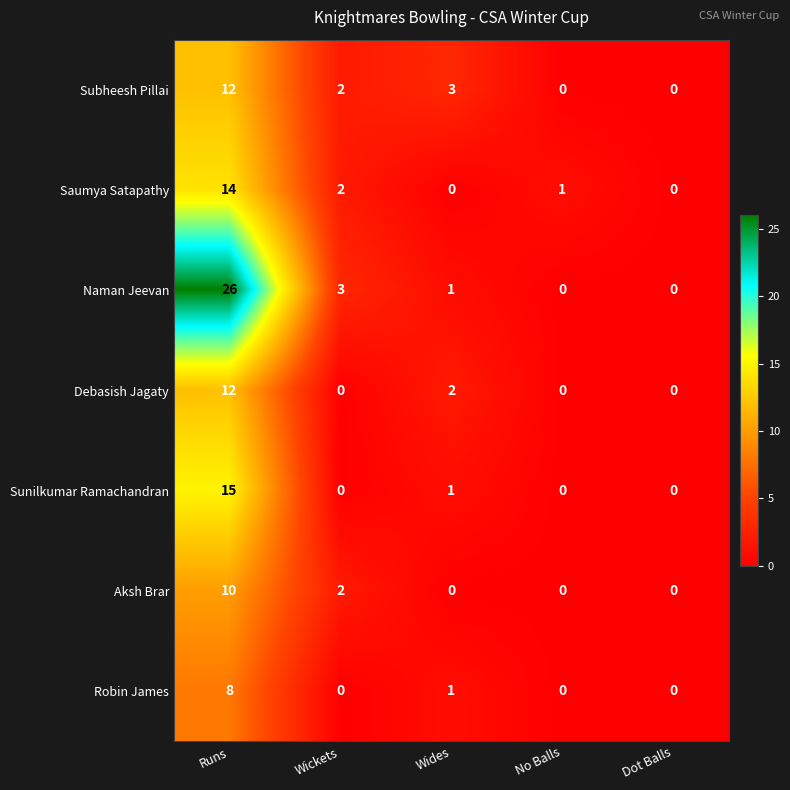

What is the difference between the Sunilkumar Ramachandran values at Wides and Runs?

14